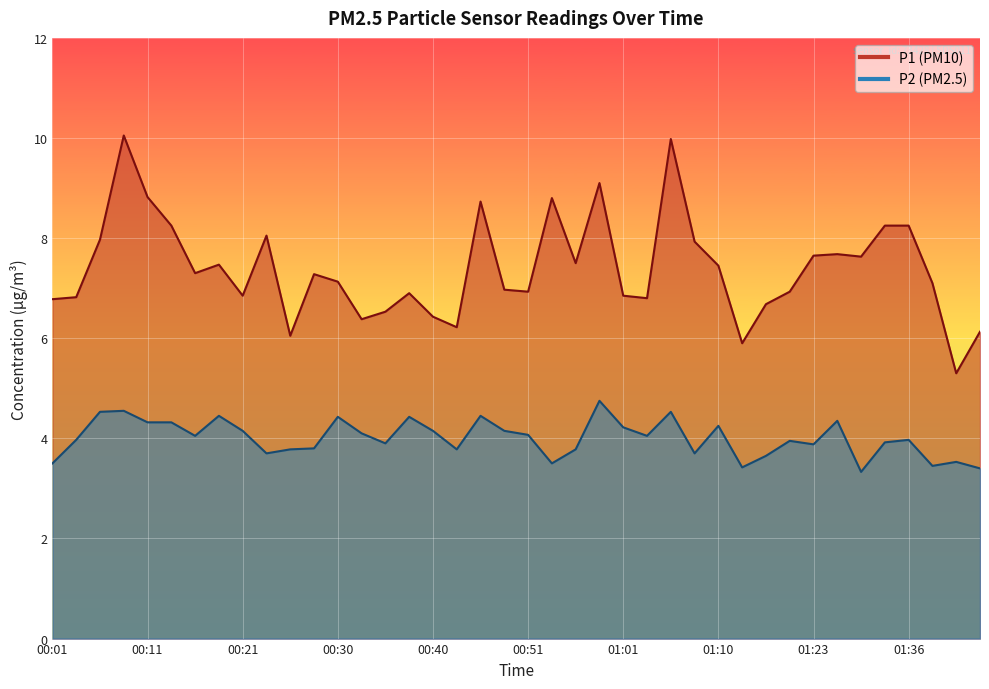

Is it true that P2 equals 1.2 at 00:08?

False